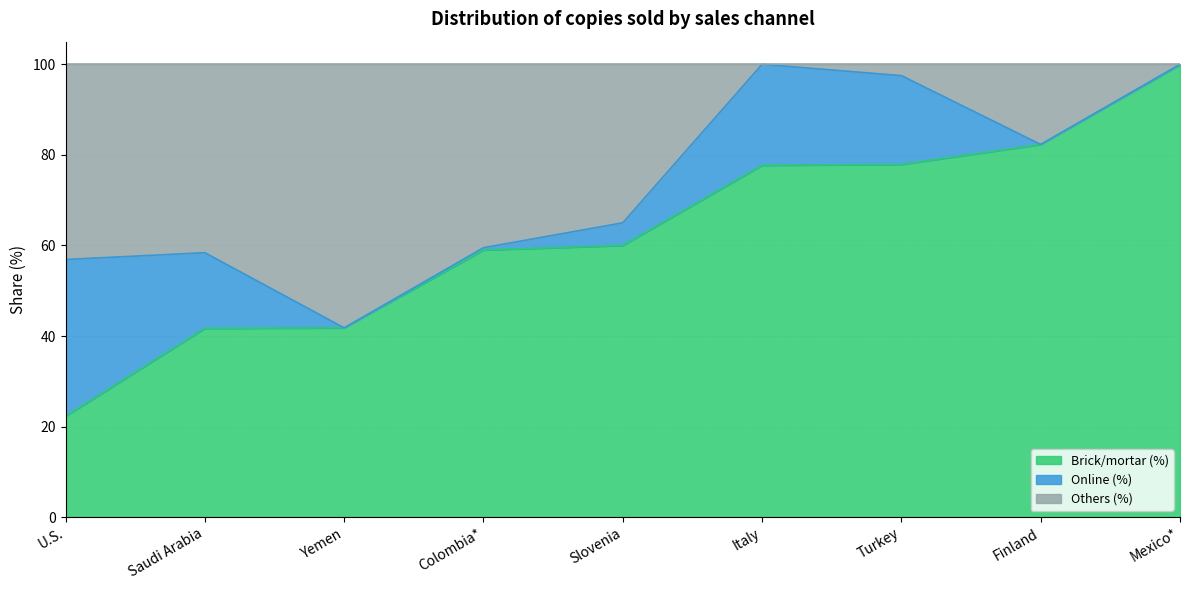

The Brick/mortar (%) series shows 139.0 at Turkey. True or false?

False